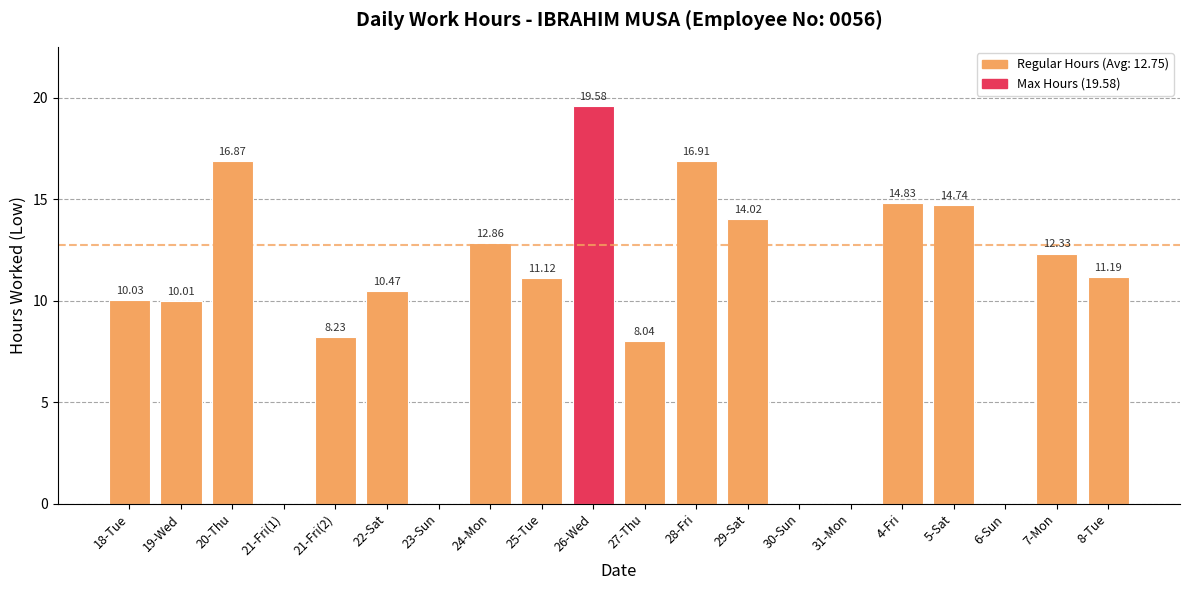

What is the sum of all values?

191.2